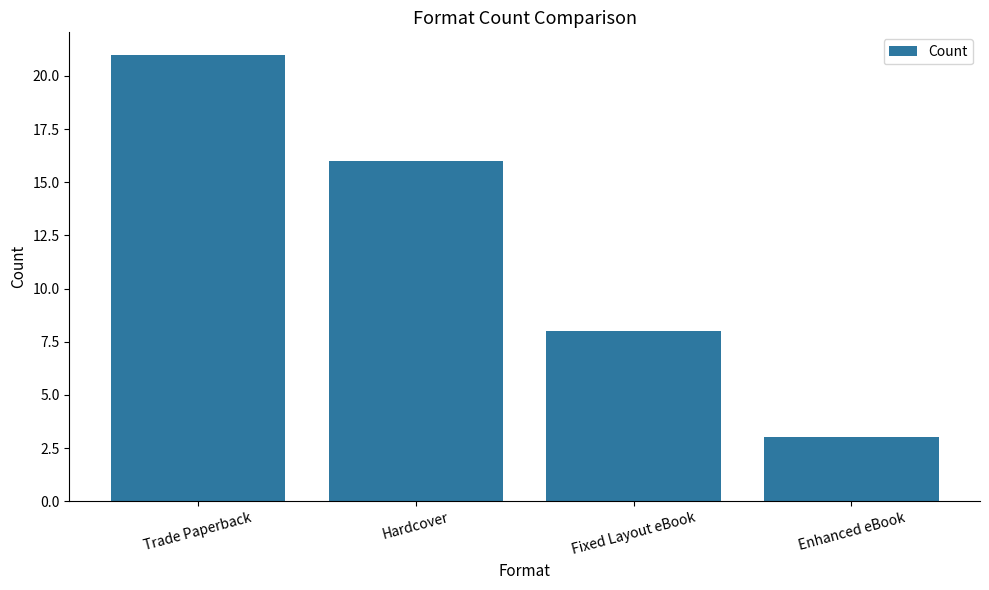

What is the difference between the maximum and second lowest values?

13